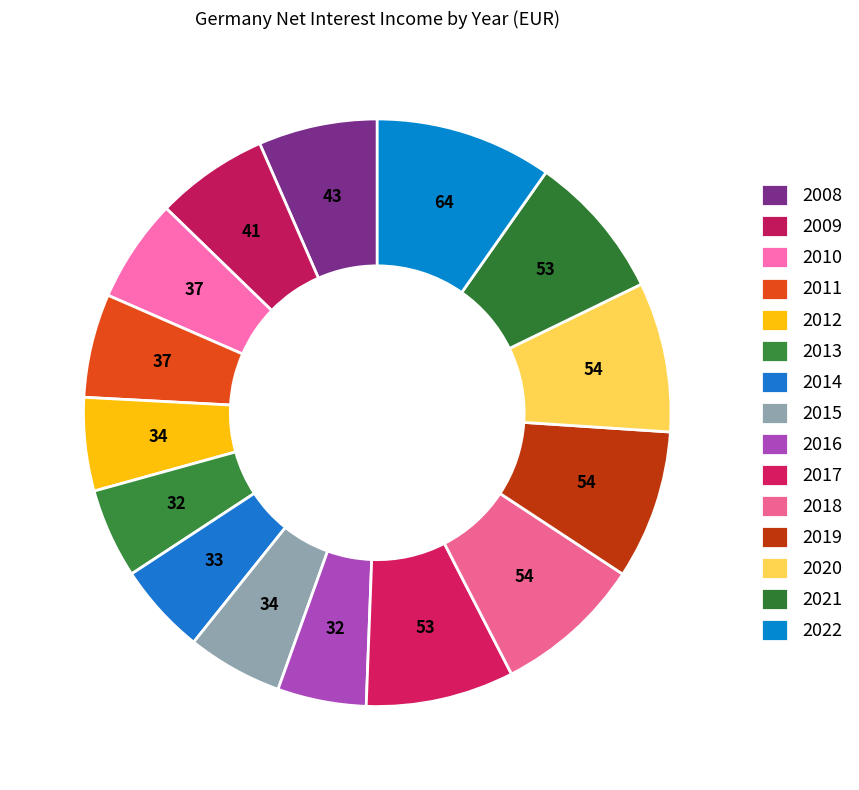

How many segments does this pie chart have?

15